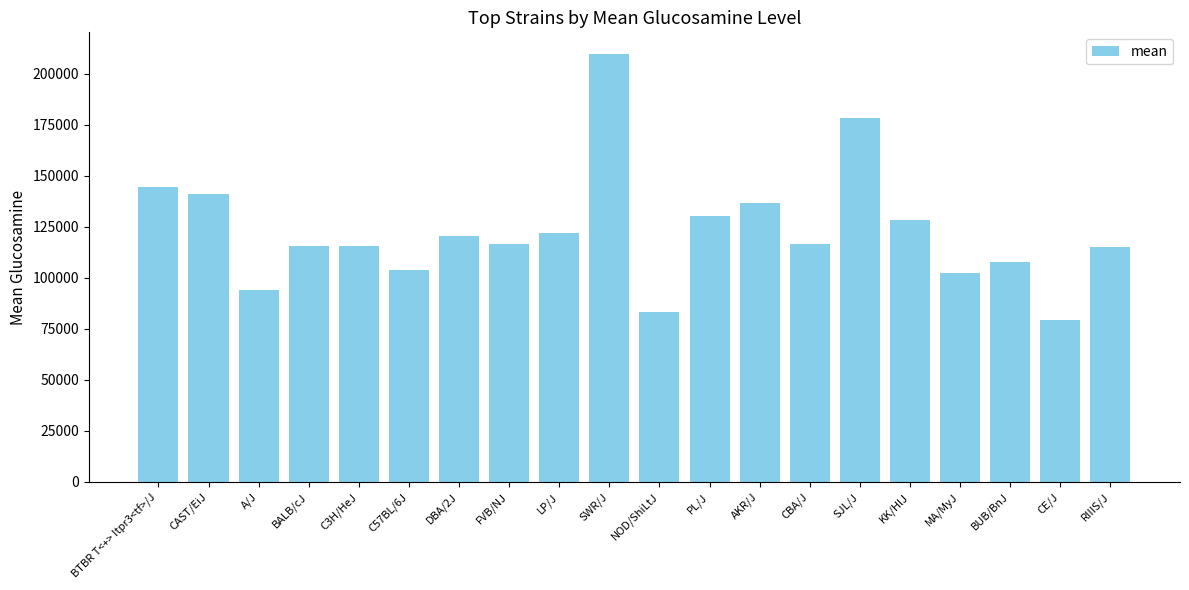

What is the change in value from A/J to SWR/J?

+115624